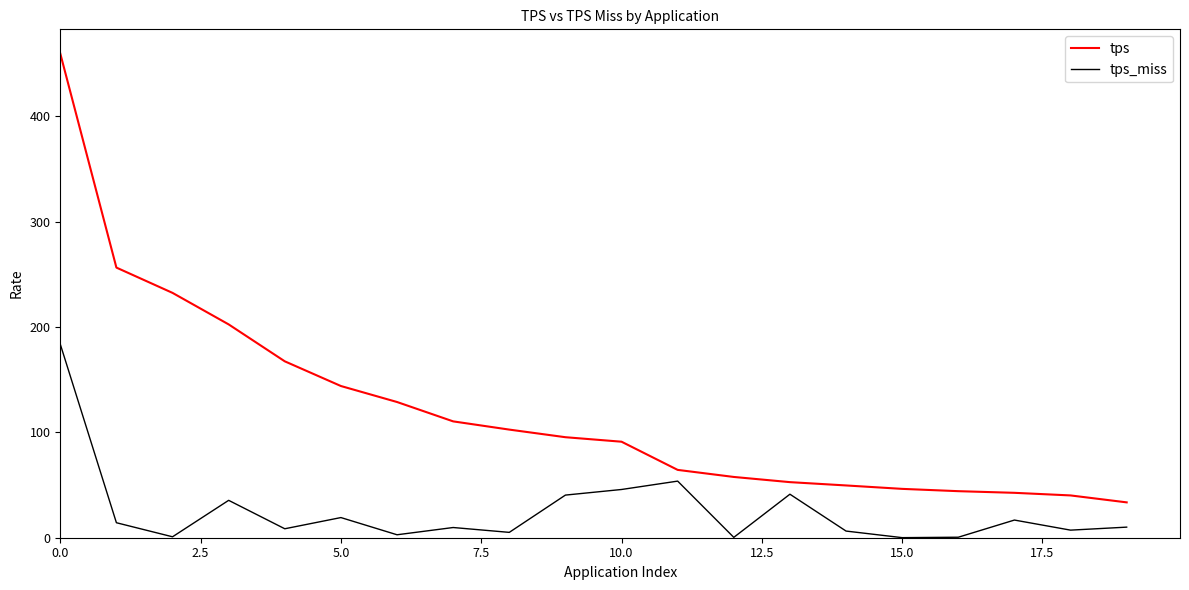

How many categories are shown in the chart?

20